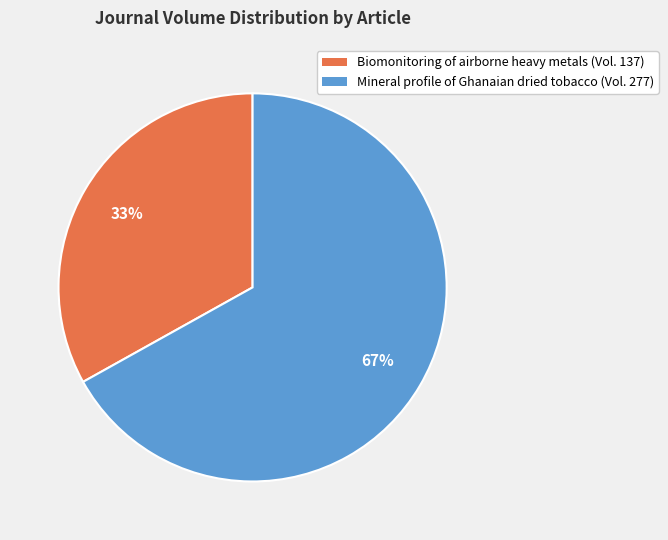

What is the majority slice?

Mineral profile of Ghanaian dried tobacco